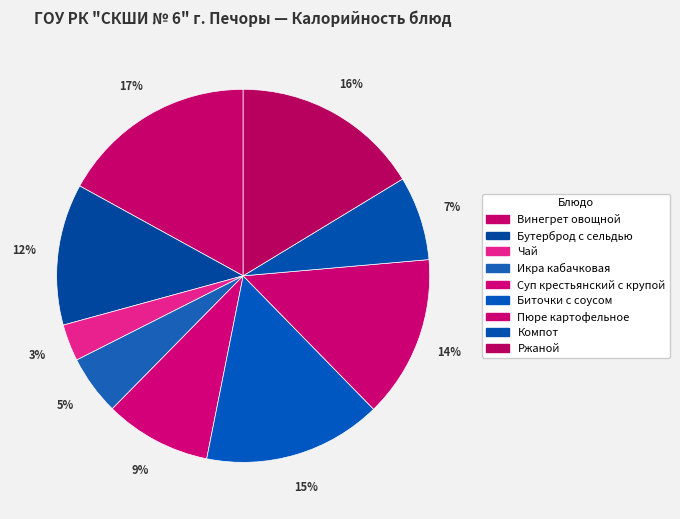

What percentage do Ржаной and Чай together represent?

19.5%